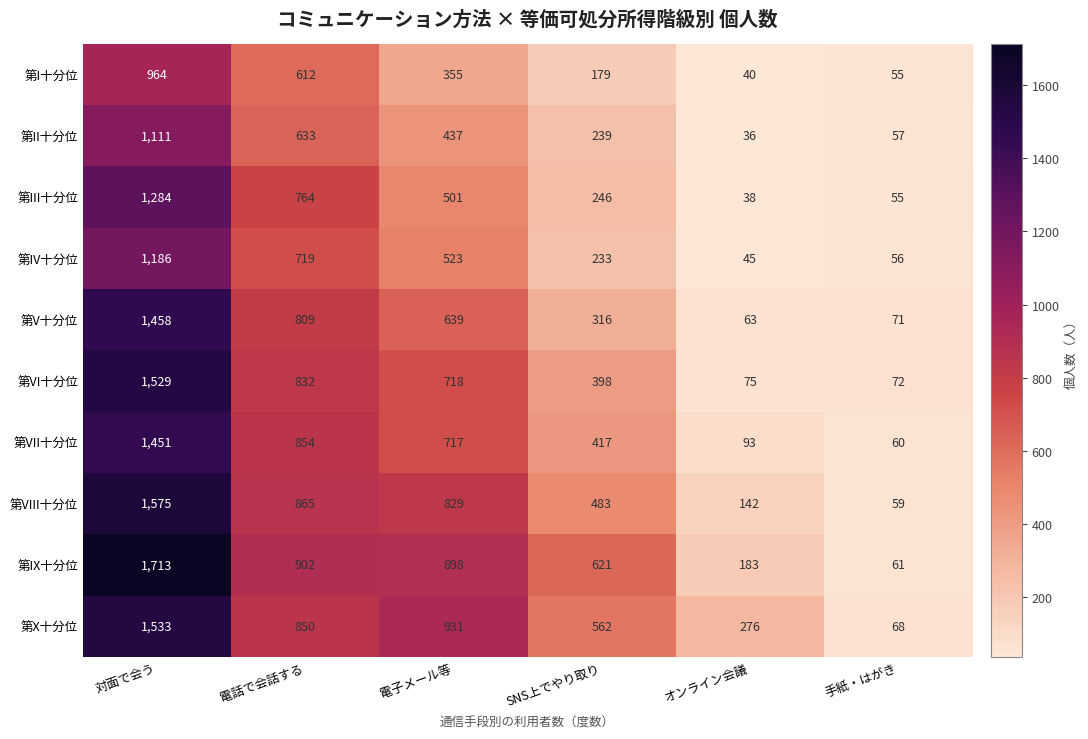

What is the difference between the second highest and second lowest values in the 第IV十分位 series?

663